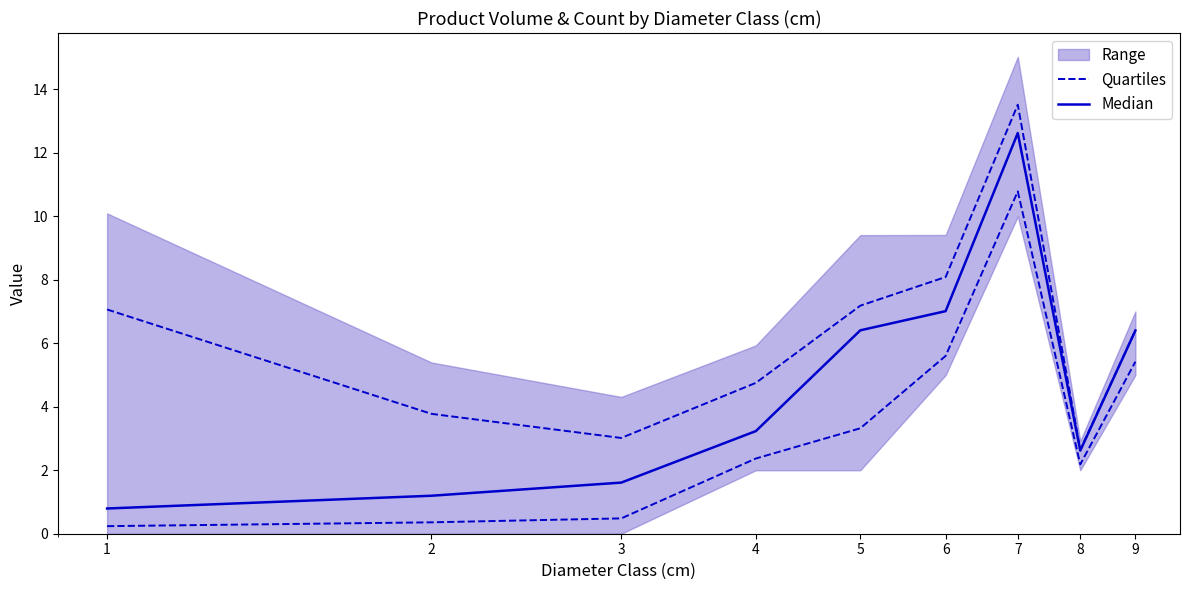

Reading left to right, extract all data points from this chart.

Quartiles: 0.2	0.4	0.5	2.4	3.3	5.6	10.8	2.2	5.4
Median: 0.8	1.2	1.6	3.2	6.4	7.0	12.6	2.6	6.4